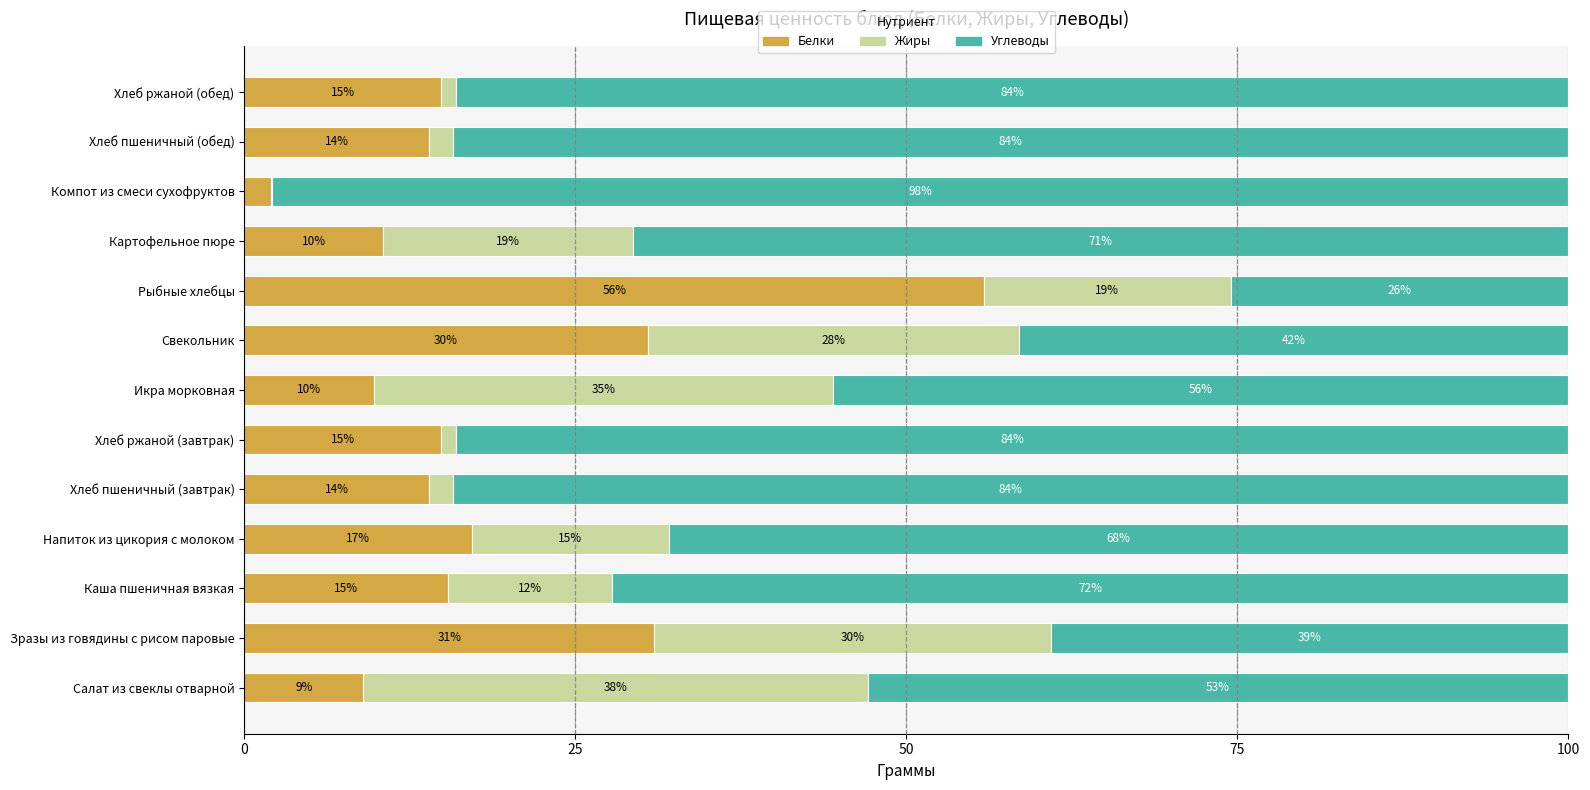

What is the total value across all series at Напиток из цикория с молоком?

100.0